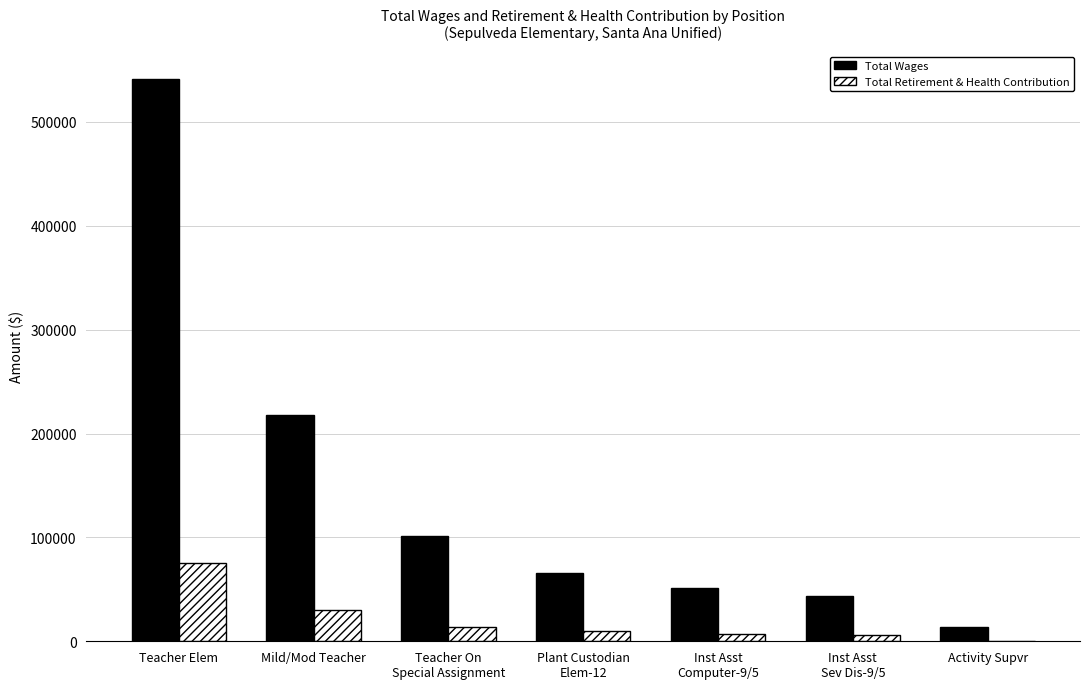

At which label is Total Retirement & Health Contribution closest to 37819?

Mild/Mod Teacher